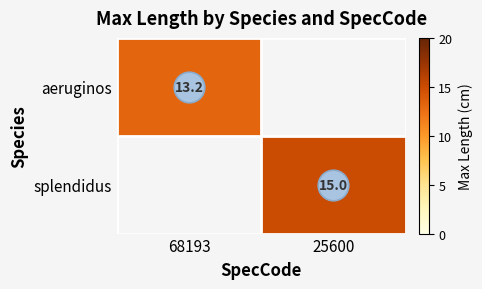

Which category has the highest value across all series?

25600